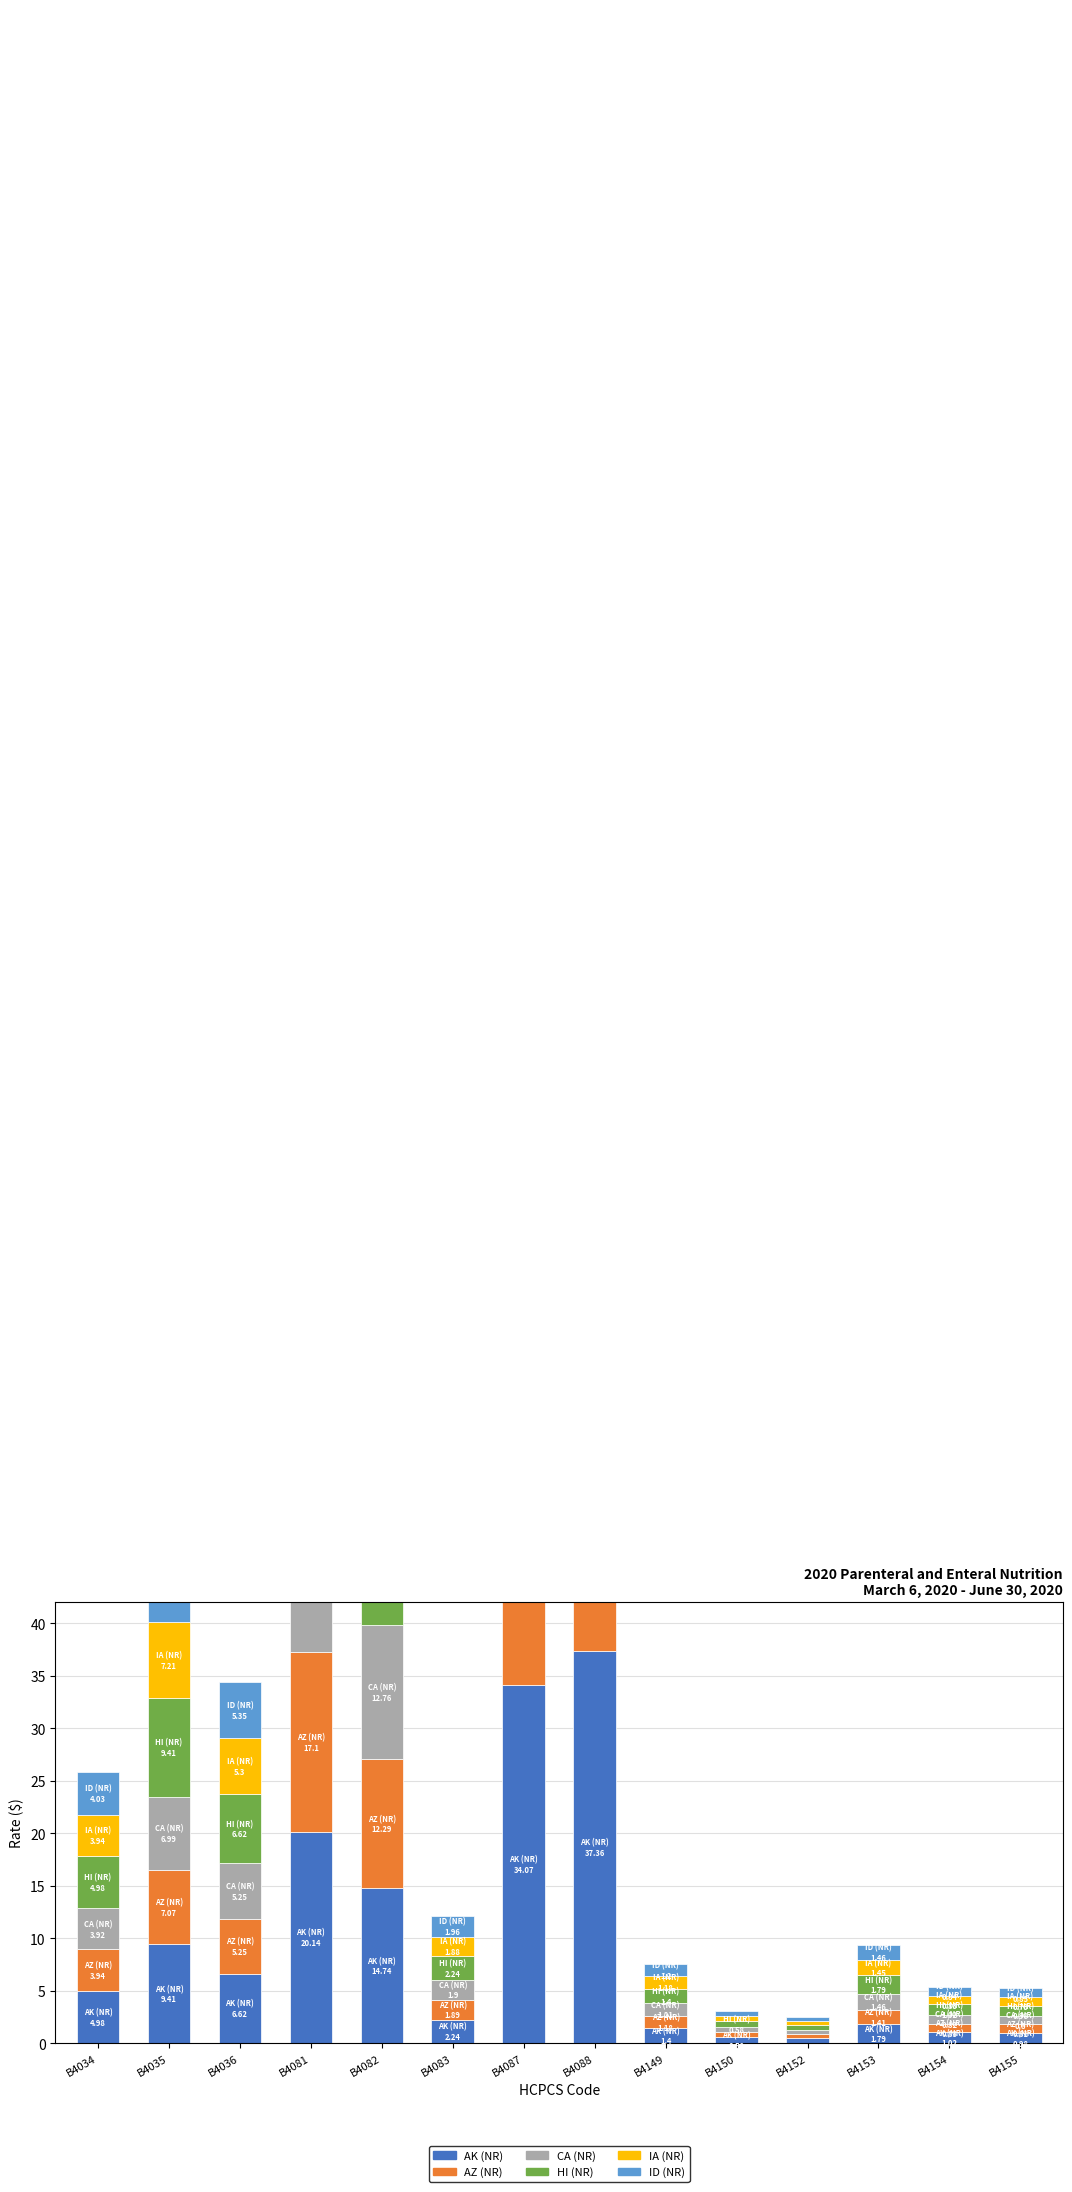

Which series has the largest total across all categories?

AK (NR)